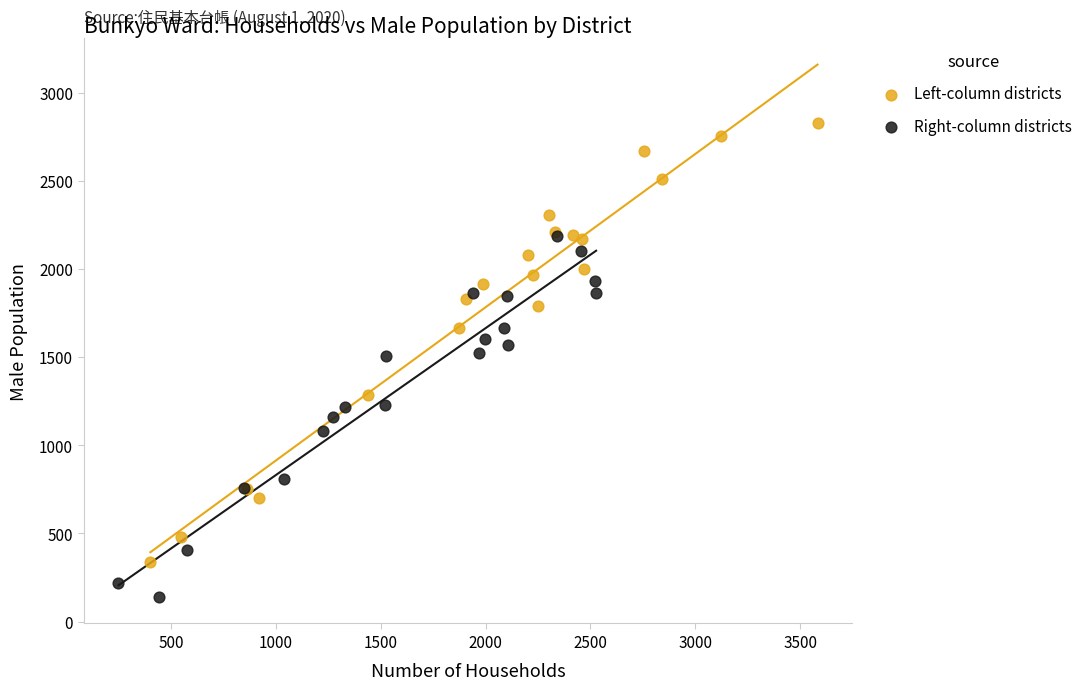

Which series reaches the maximum Y coordinate?

Left-column districts